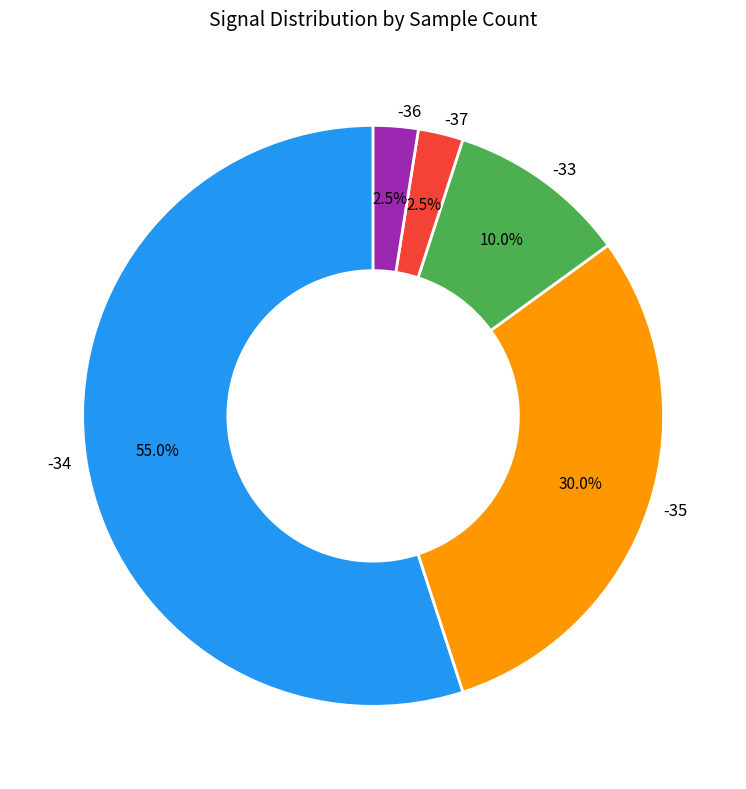

Combined, do -37 and -34 account for over 50%?

Yes